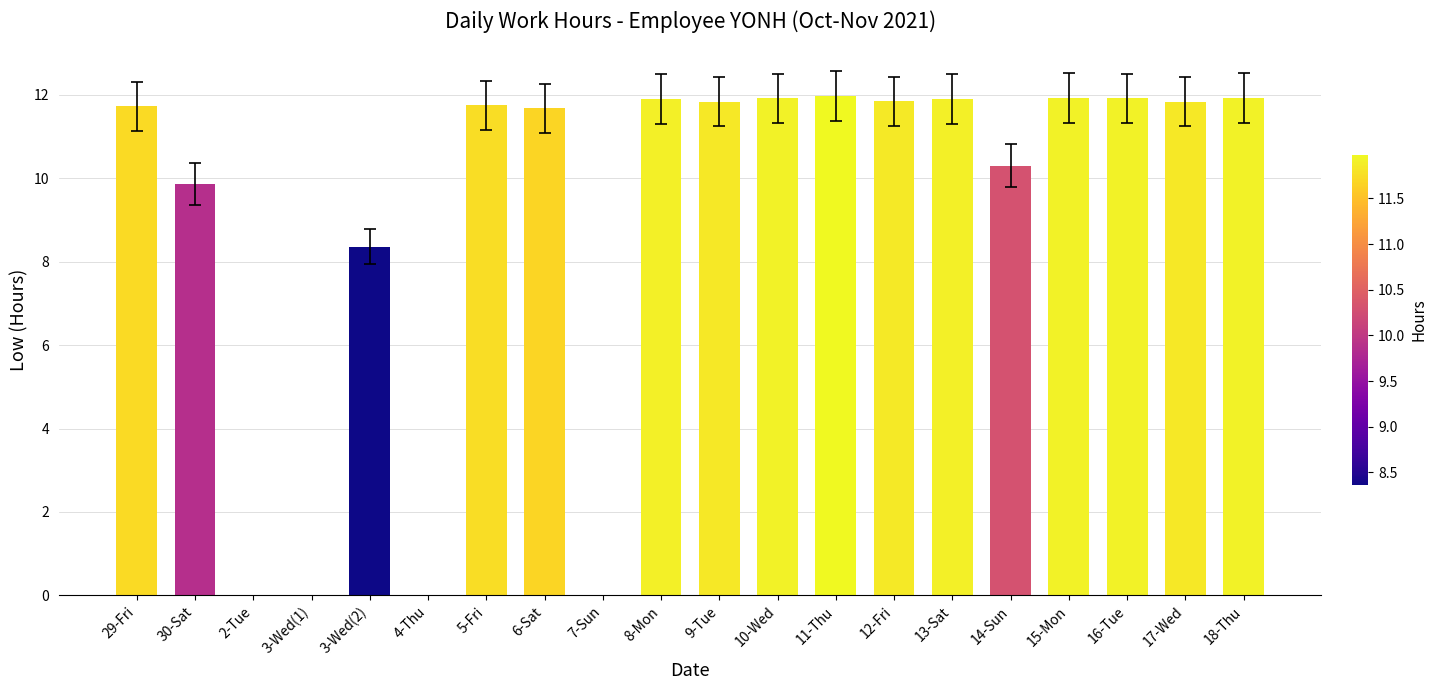

What is the maximum value shown in the chart?

12.0